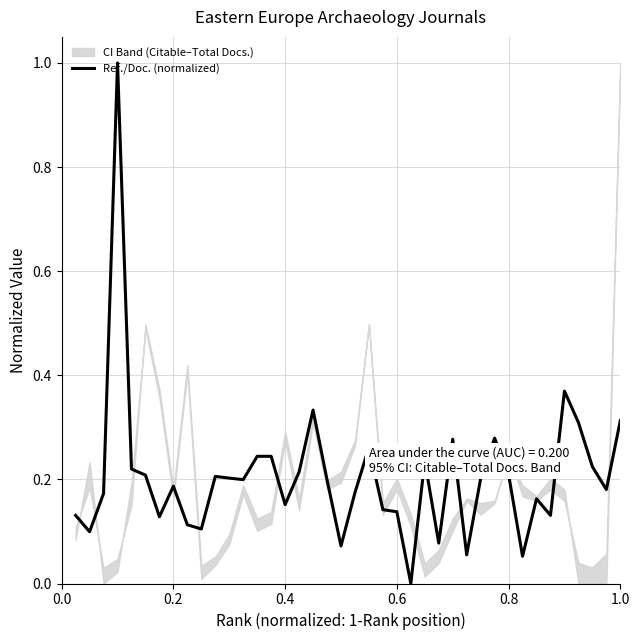

What is the average value?

0.2